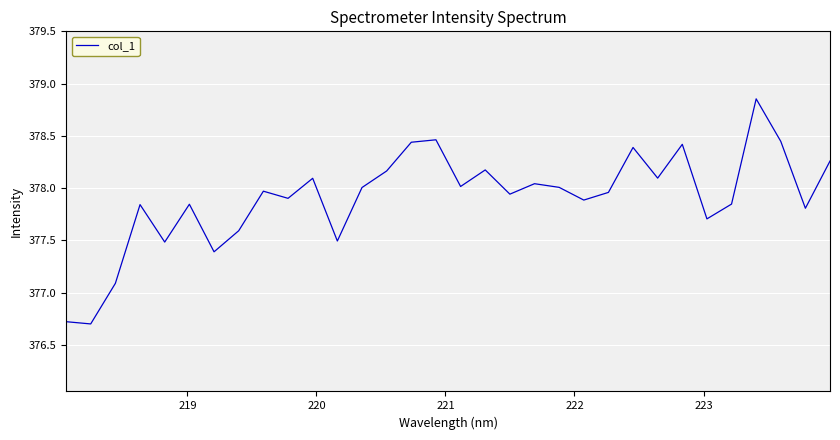

What is the difference between the maximum and minimum values?

2.2